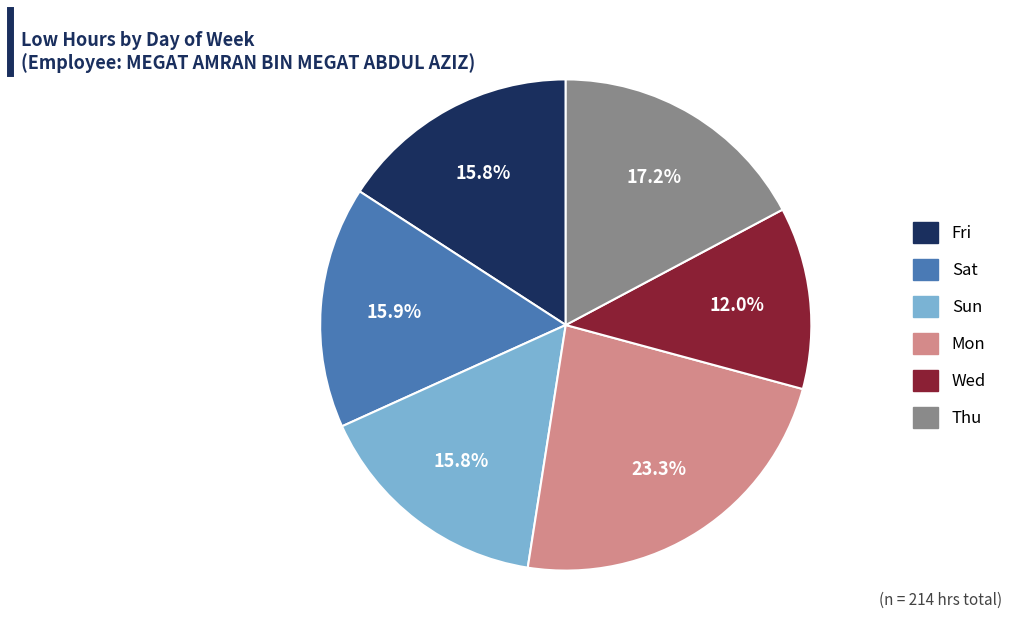

To the nearest percent, what portion does Mon represent?

23%